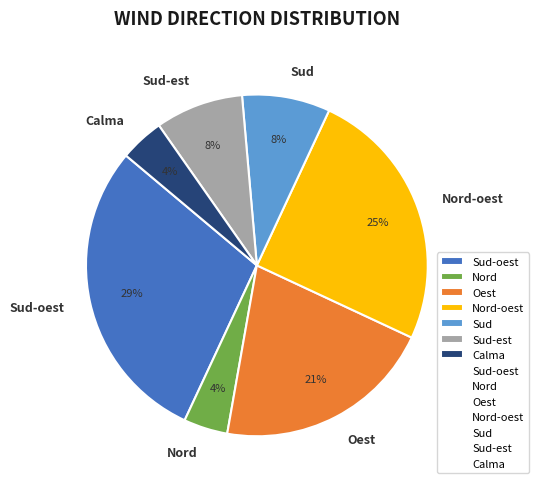

What is the largest slice in the pie chart?

Sud-oest